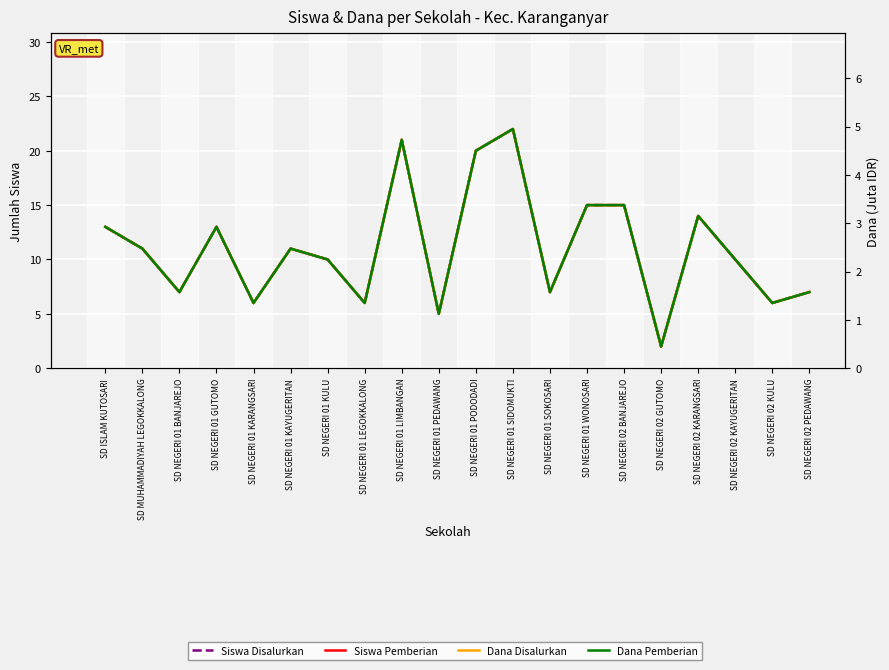

True or false: Dana Disalurkan and Siswa Disalurkan intersect in this chart.

False